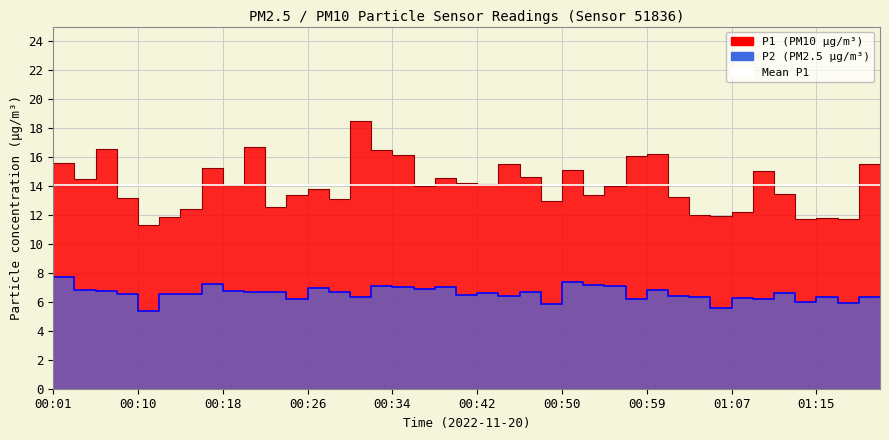

In P1, how many points are higher than both neighbors (excluding endpoints)?

12